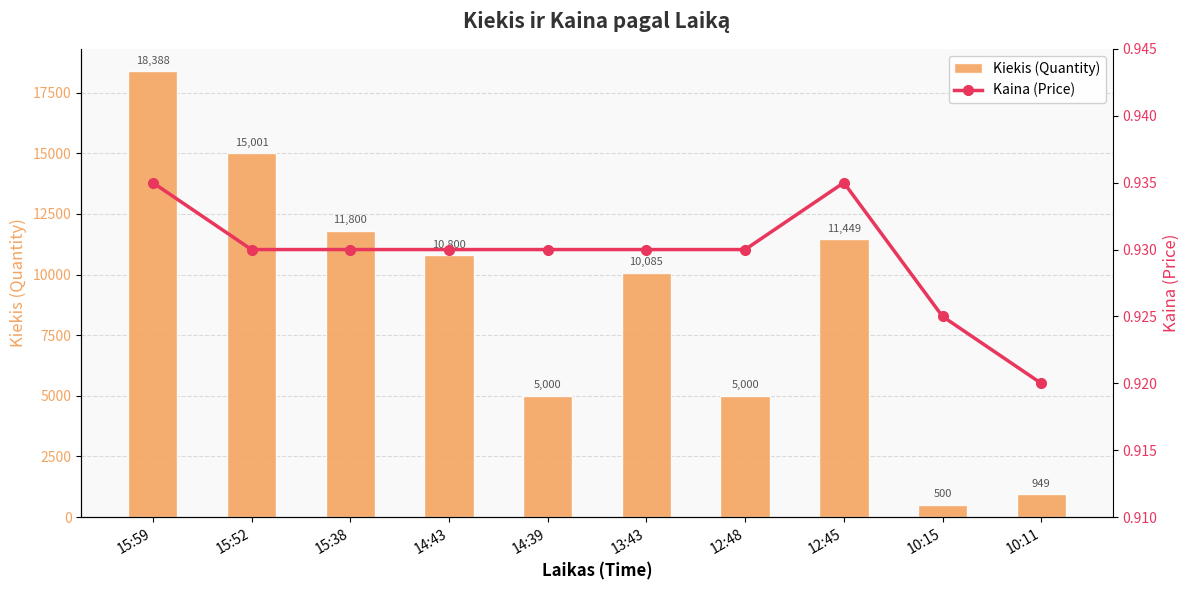

At which label does Kiekis (Quantity) first exceed 10800?

15:59